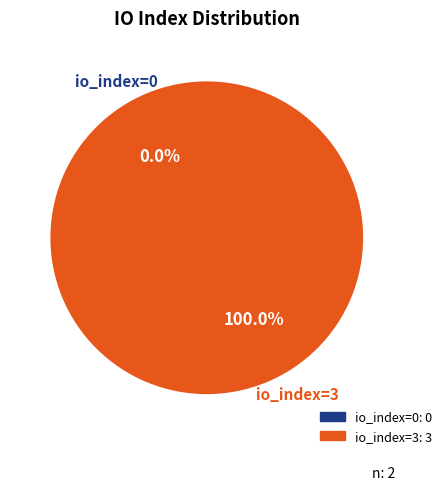

Which category has the smallest portion of the pie?

Row 0 (io_index=0)